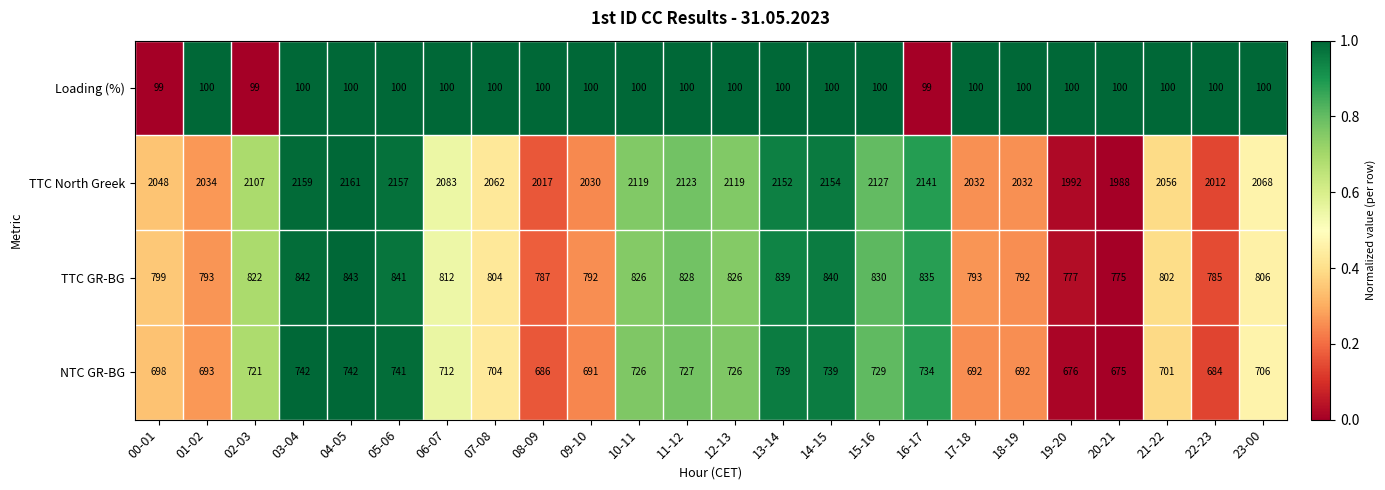

Which label corresponds to the largest value in the chart?

04-05